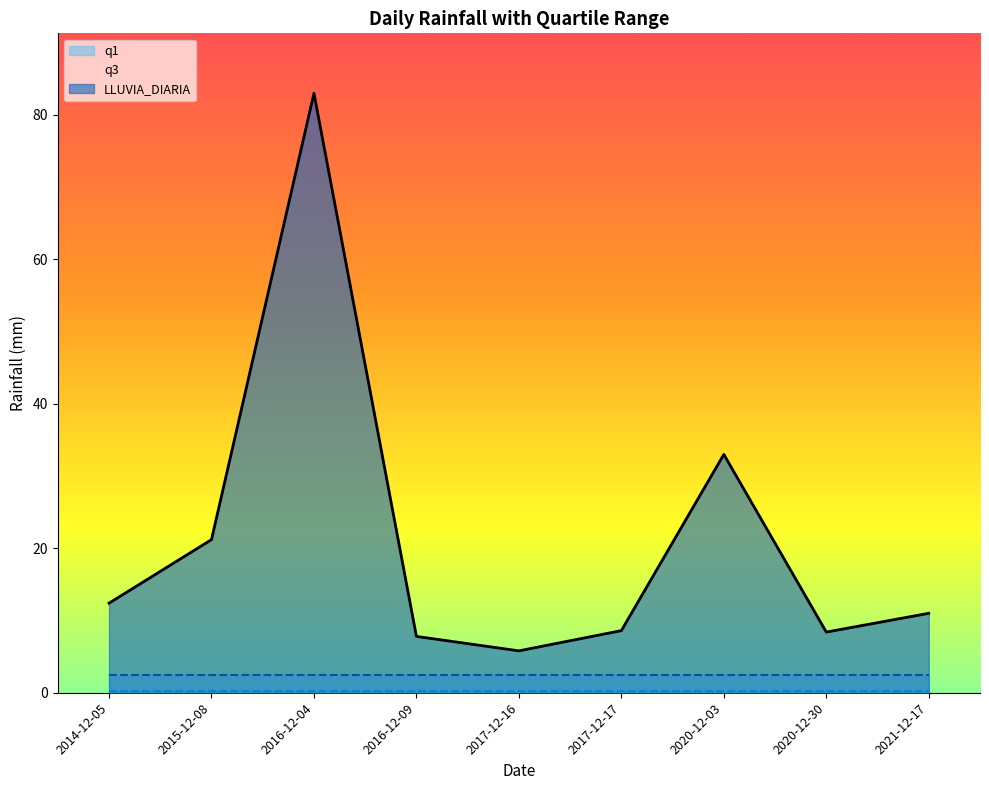

Which series has the largest total across all categories?

LLUVIA_DIARIA